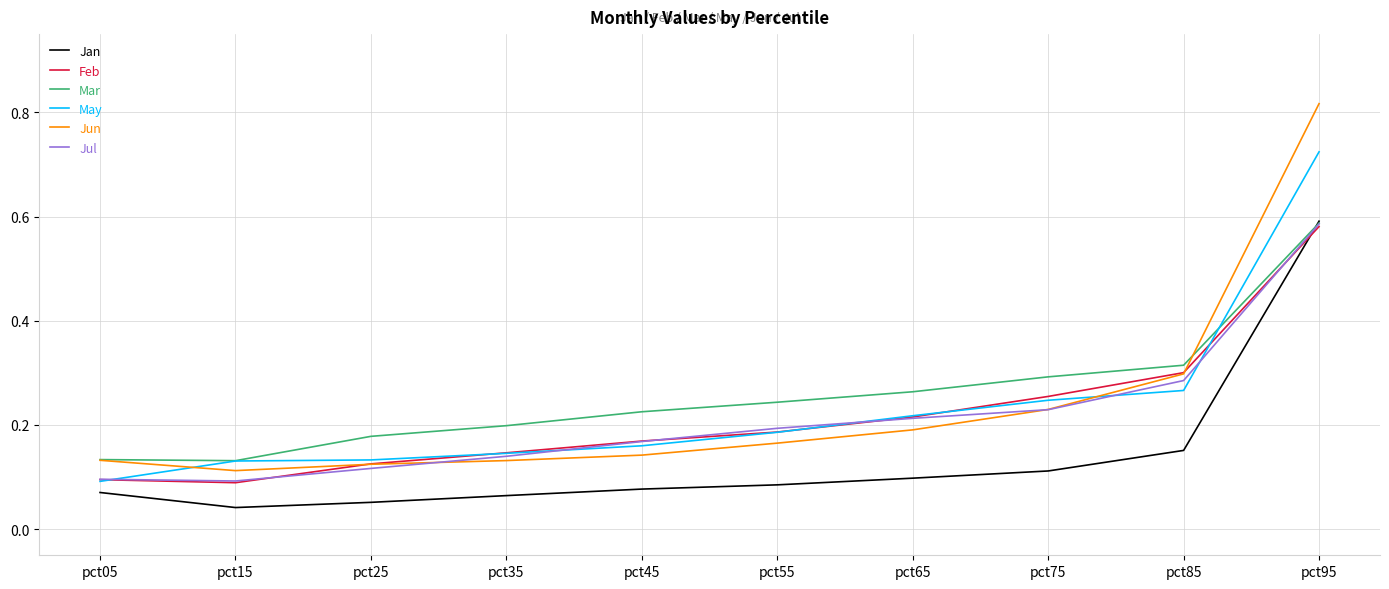

What is the total value across all series at pct75?

1.4